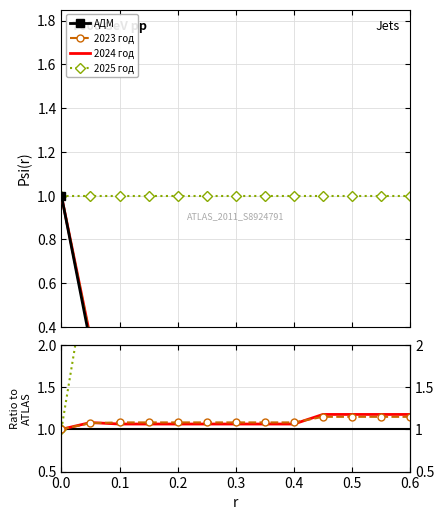

Between 6 and 1, which is larger?

1